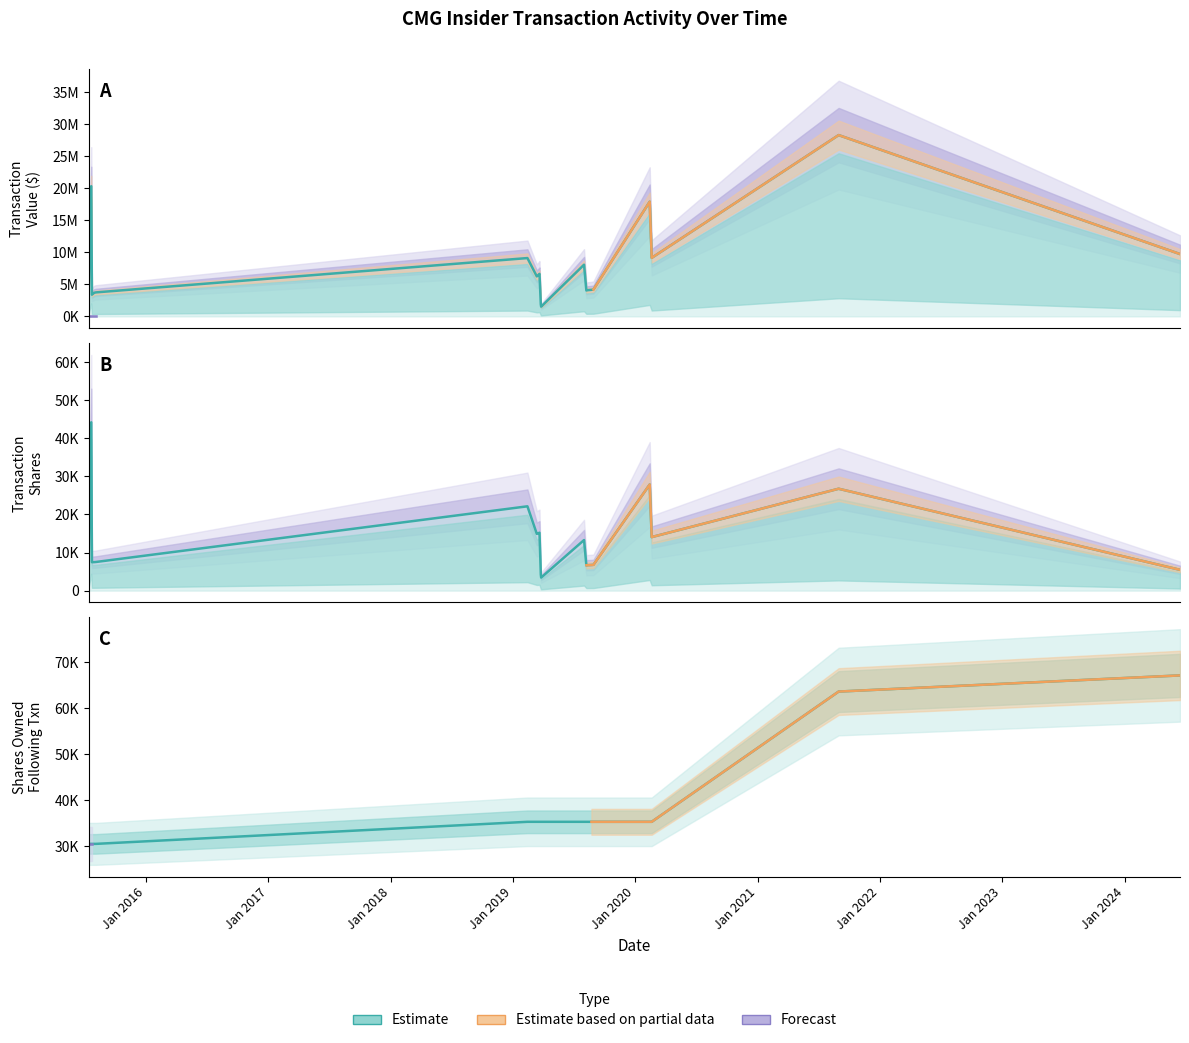

What is the smallest value displayed?

1188